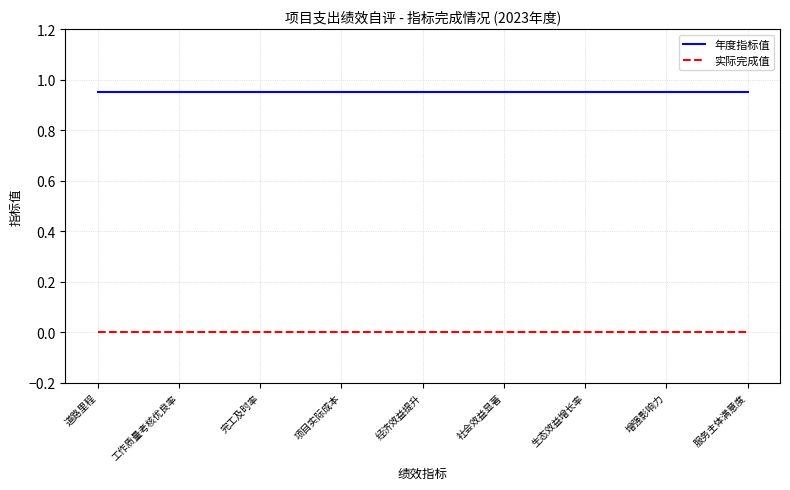

At 社会效益显著, list the series in order from smallest to largest.

实际完成值, 年度指标值